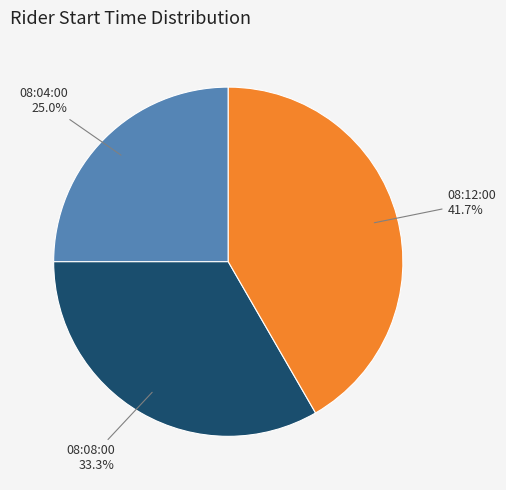

Does 08:12:00 represent more than half of the total?

No